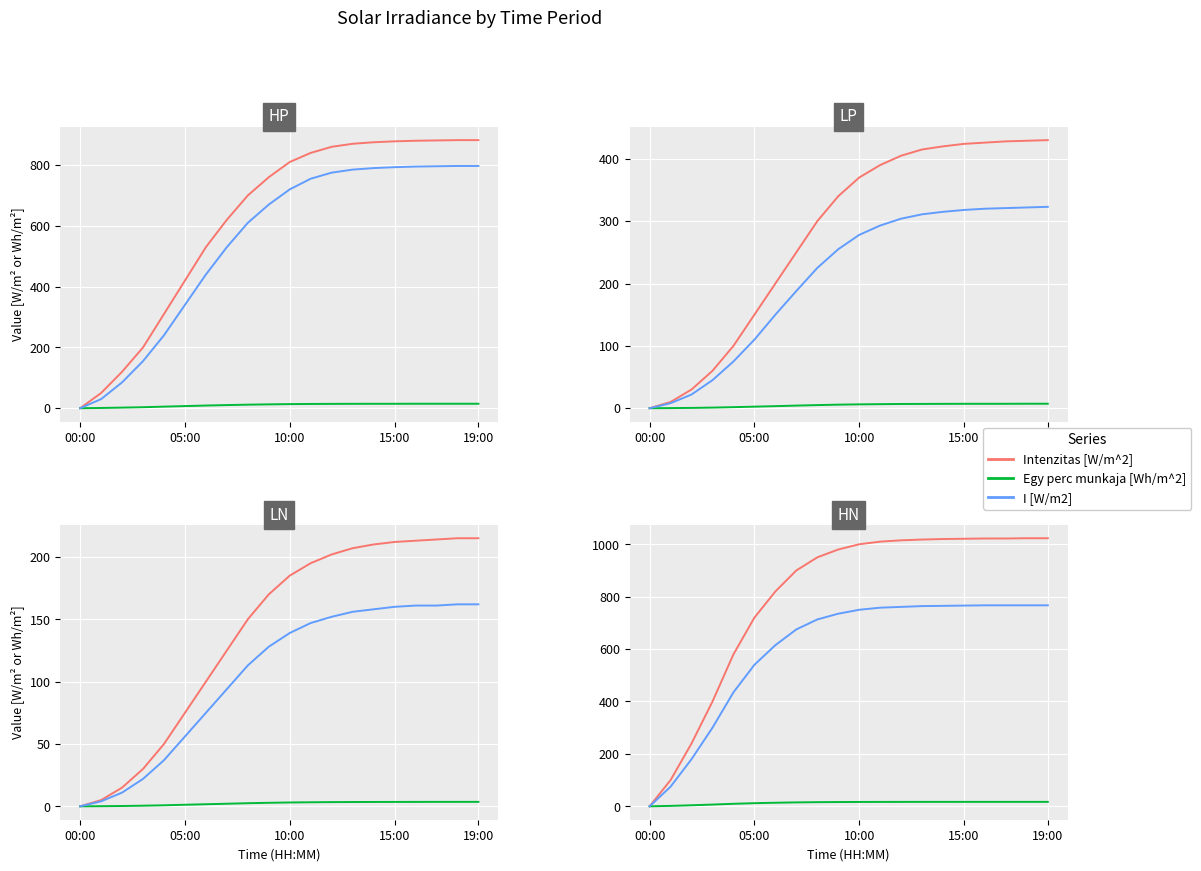

Which series has the widest spread of values?

Intenzitas [W/m^2]